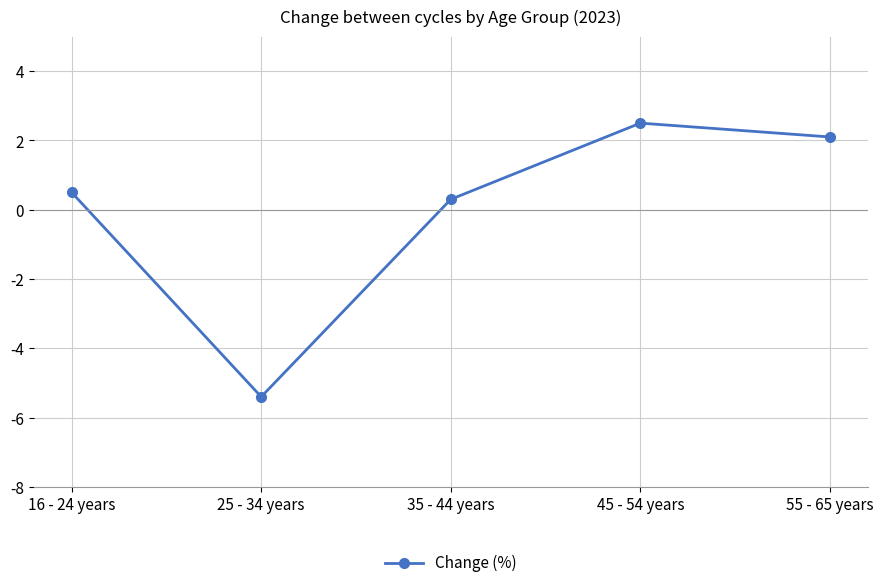

Reading left to right, what are all the values shown in this chart?

16 - 24 years=0.5	25 - 34 years=-5.4	35 - 44 years=0.3	45 - 54 years=2.5	55 - 65 years=2.1